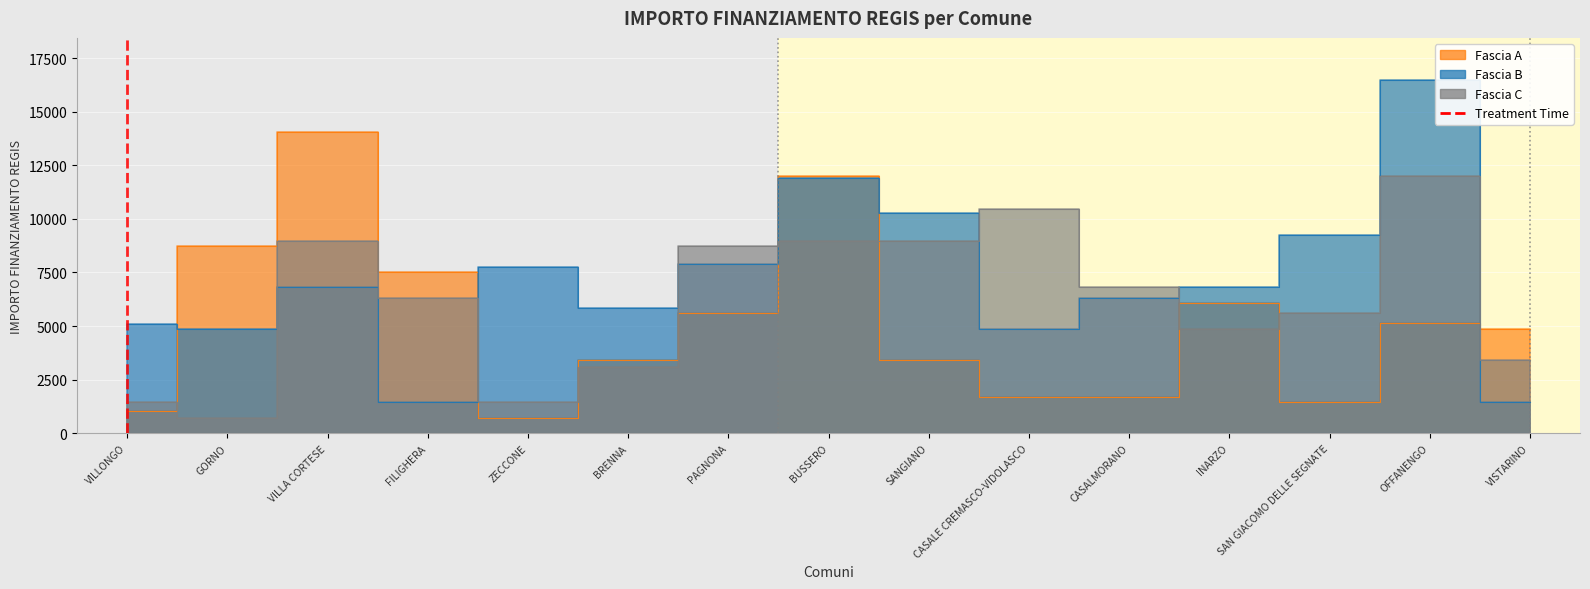

How many data points does each series have?

15